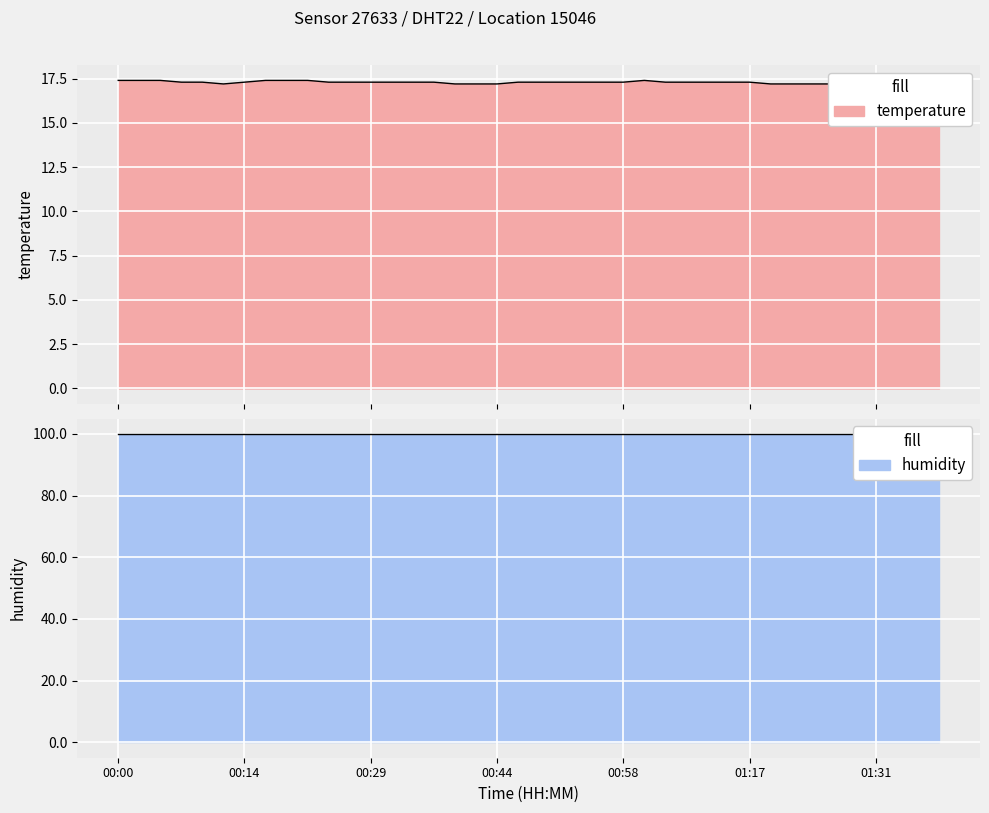

List the labels in order of value, smallest first.

01:36, 01:39, 01:34, 01:31, 01:29, 00:12, 00:39, 00:41, 00:44, 01:19, 01:22, 01:24, 01:27, 00:07, 00:09, 00:14, 00:24, 00:26, 00:29, 00:31, 00:34, 00:36, 00:46, 00:48, 00:51, 00:53, 00:56, 00:58, 01:04, 01:06, 01:08, 01:11, 01:17, 00:00, 00:02, 00:05, 00:17, 00:19, 00:22, 01:01